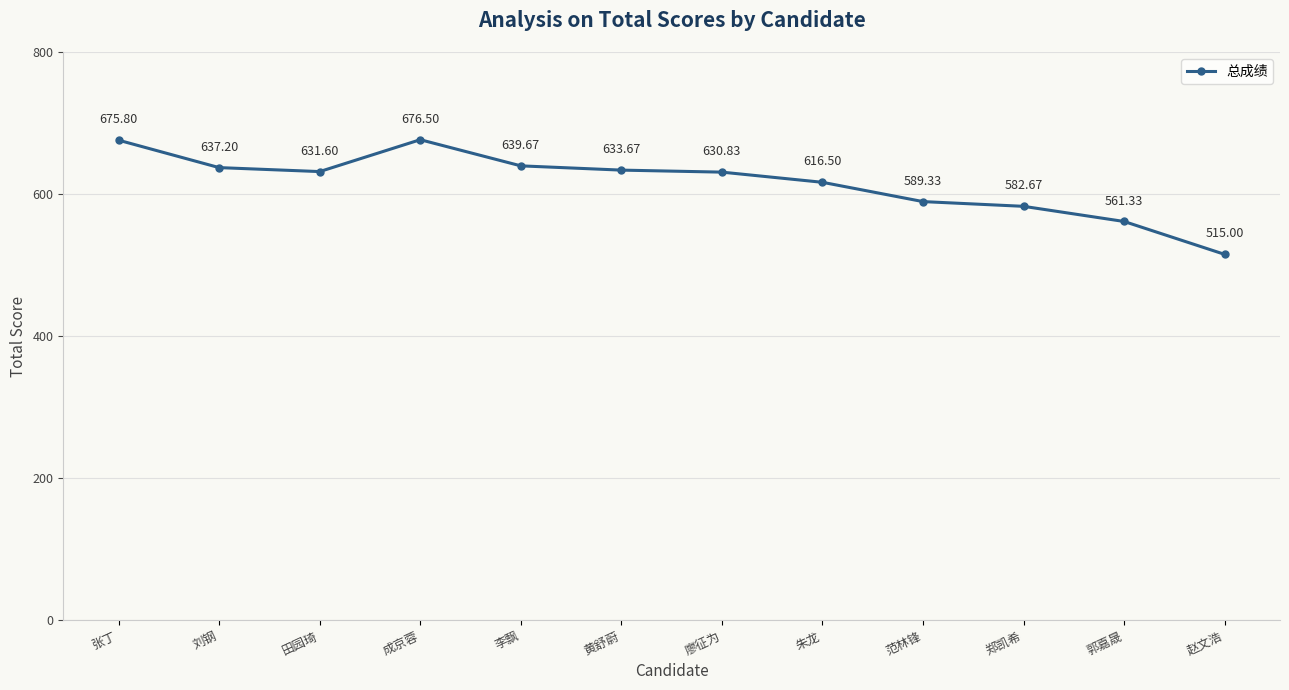

What is the sum of the values at 范林锋 and 田园琦?

1220.9